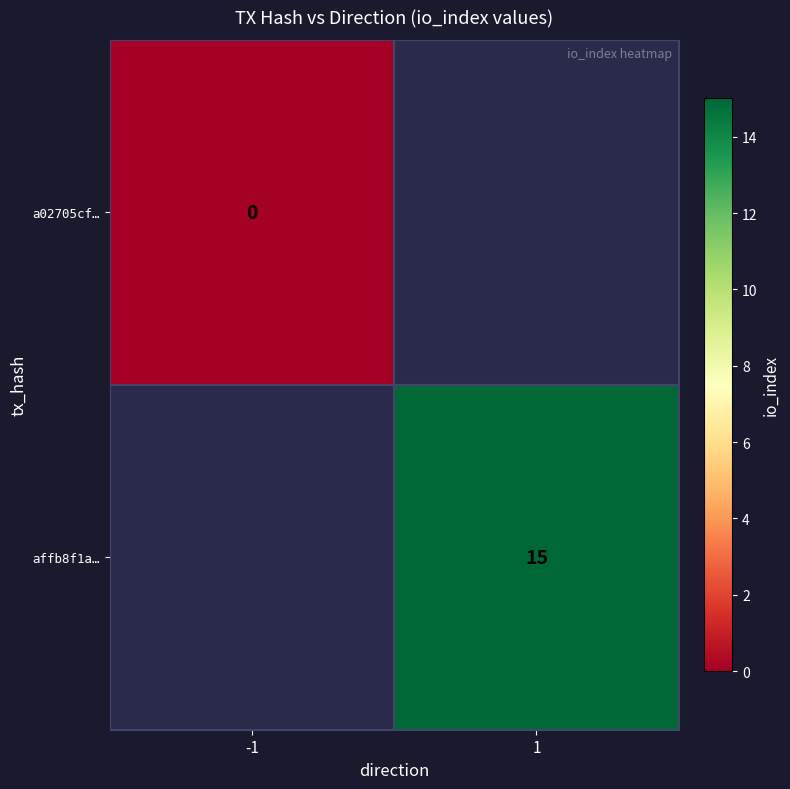

The value of affb8f1a… at 1 is 22. True or false?

False